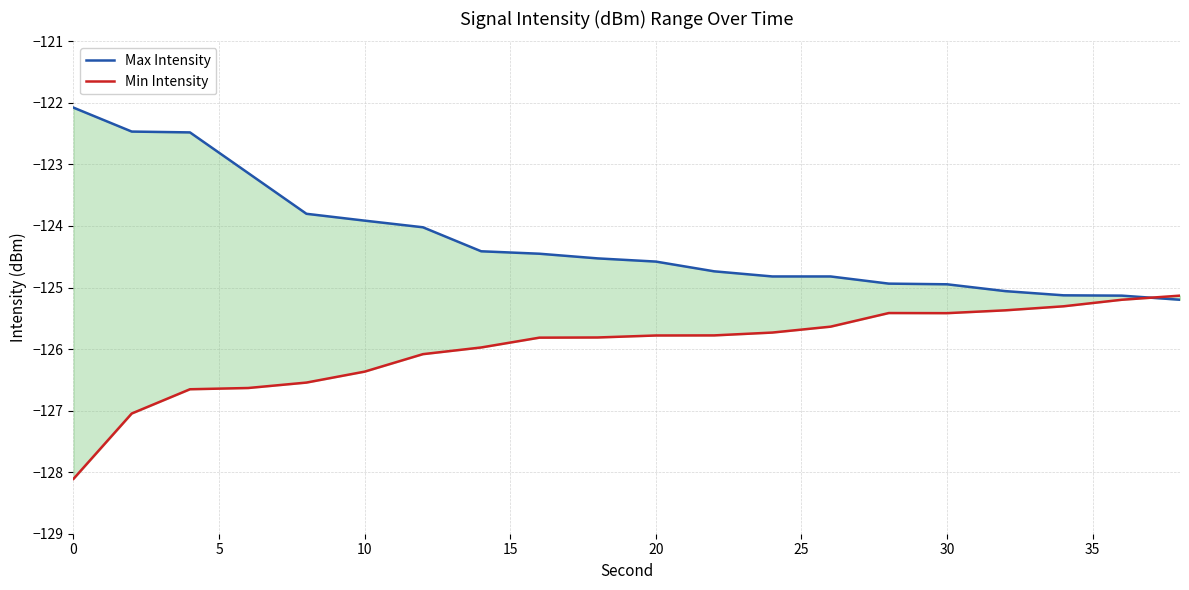

After their last crossing, which series has the higher values: Max Intensity or Min Intensity?

Min Intensity